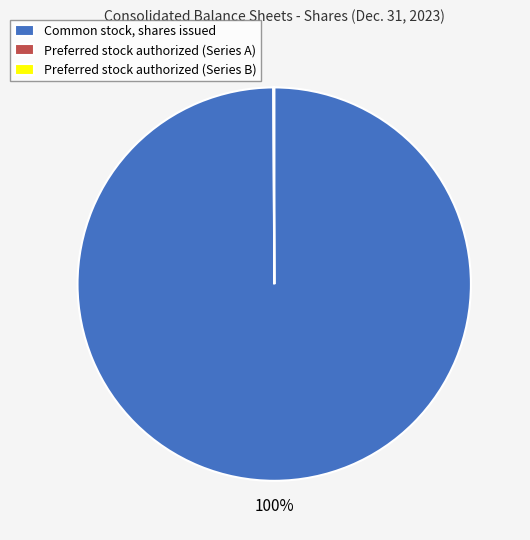

What is the largest slice in the pie chart?

Common stock, shares issued